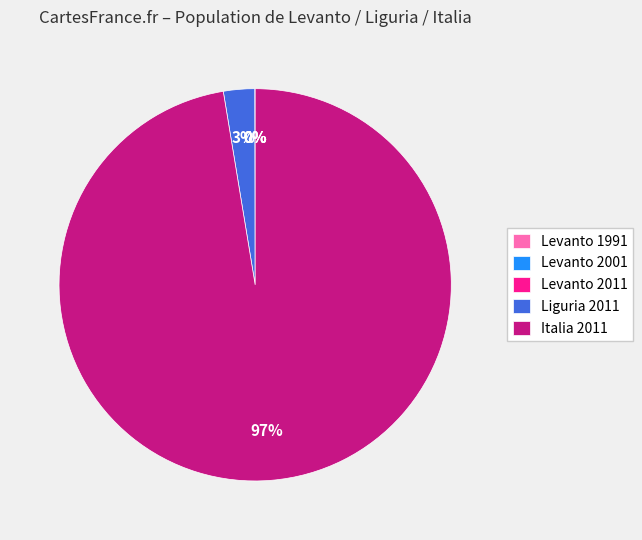

The Liguria 2011 slice represents 3% of the pie. True or false?

True